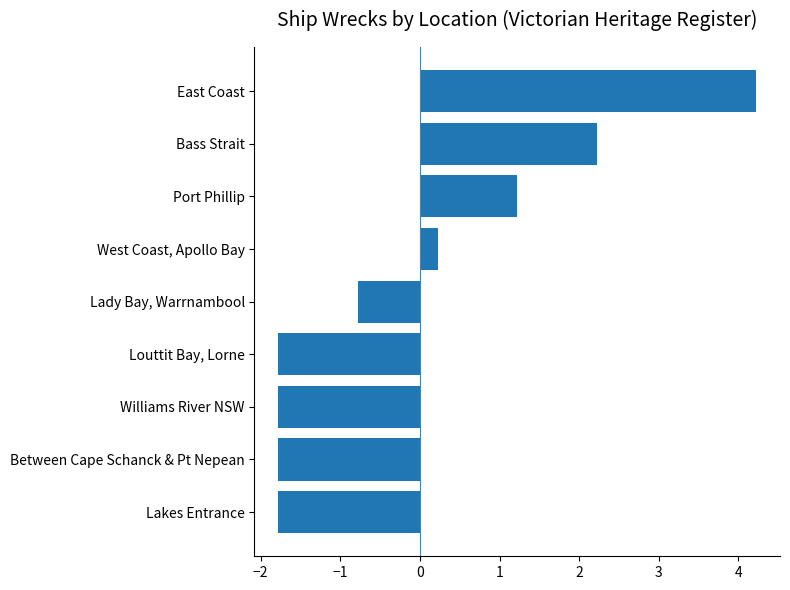

Between Lady Bay, Warrnambool and Between Cape Schanck & Pt Nepean, which is larger?

Lady Bay, Warrnambool